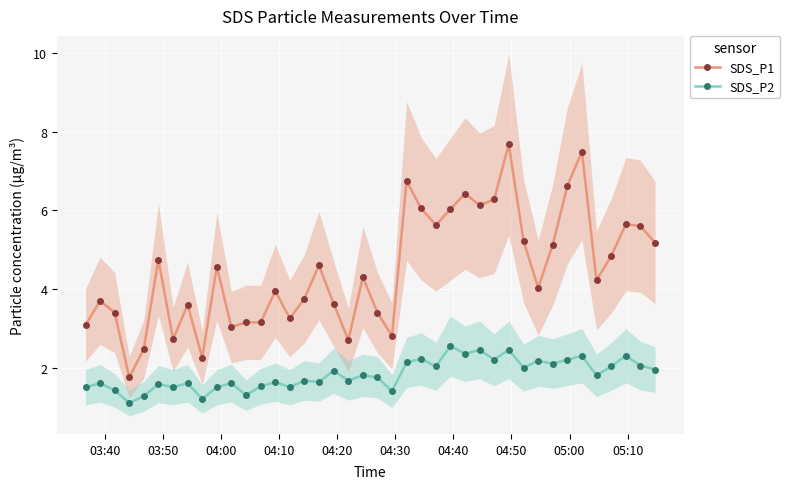

What is the minimum value for SDS_P2?

1.1